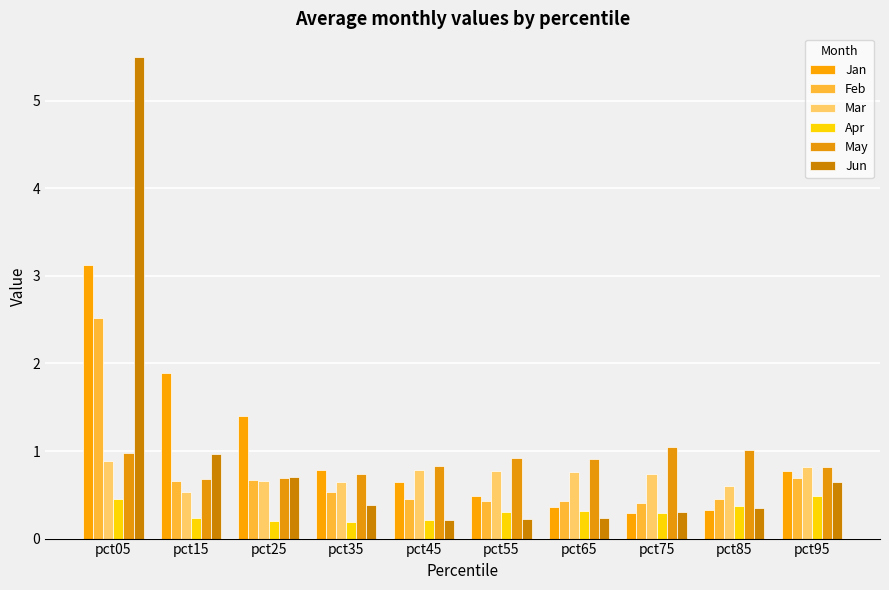

How many bars are there in each group?

6